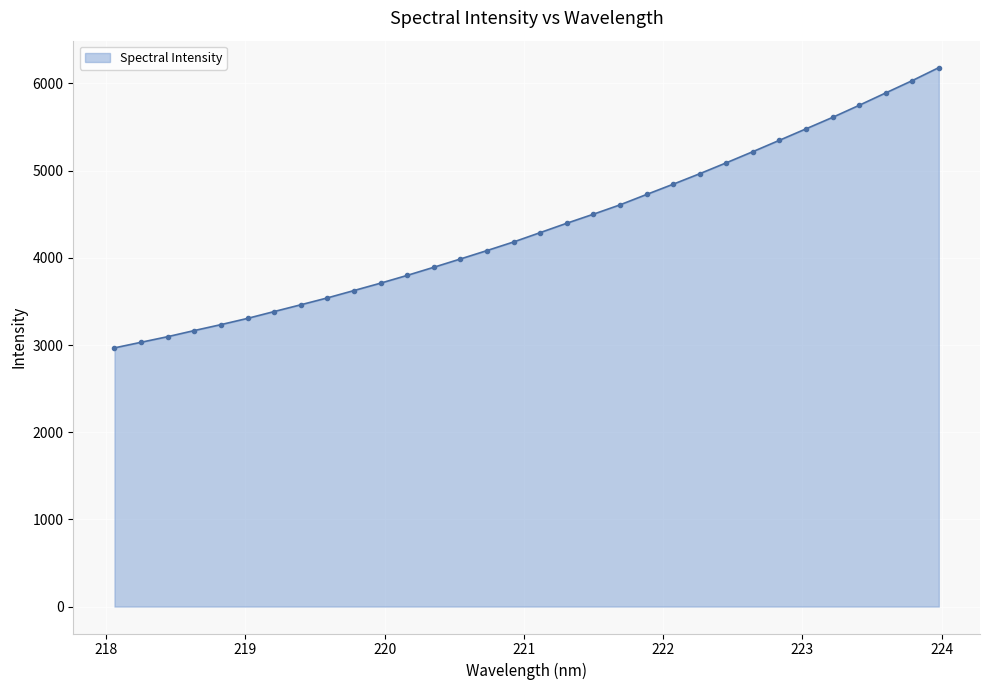

What is the difference between the second highest and minimum values?

3065.5